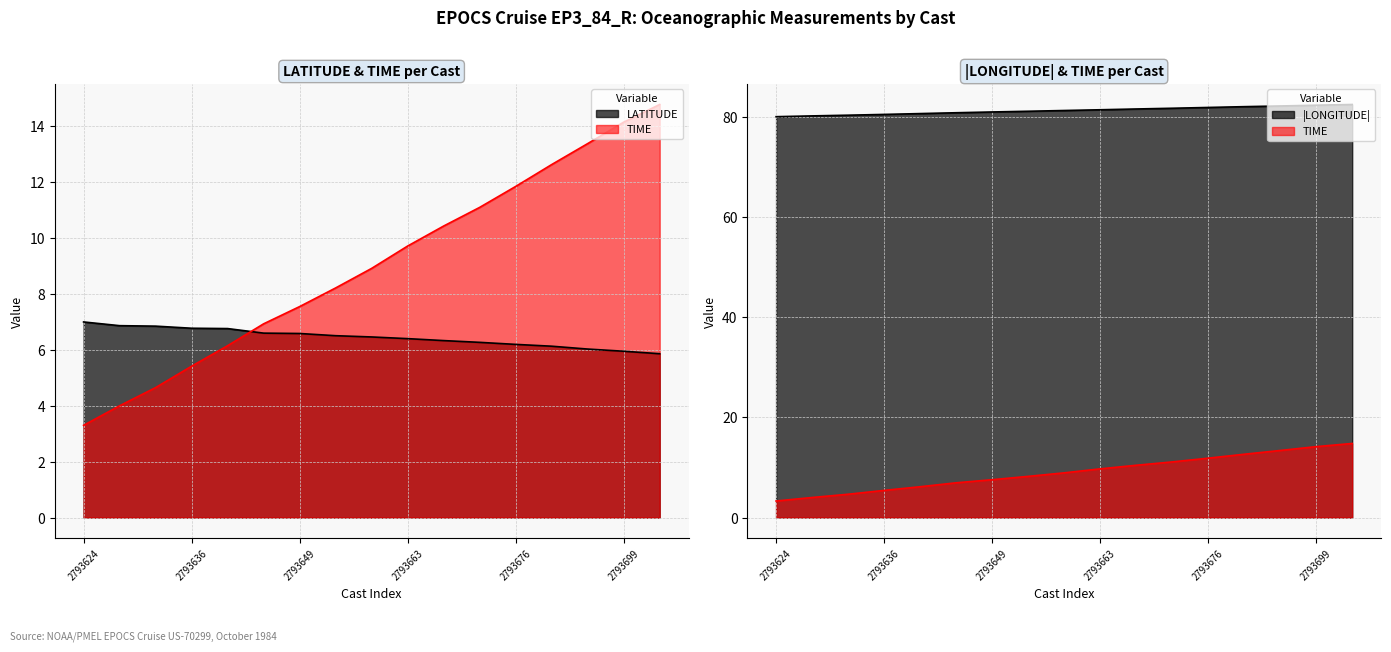

What is the label of the 13th point from the left?

2793676